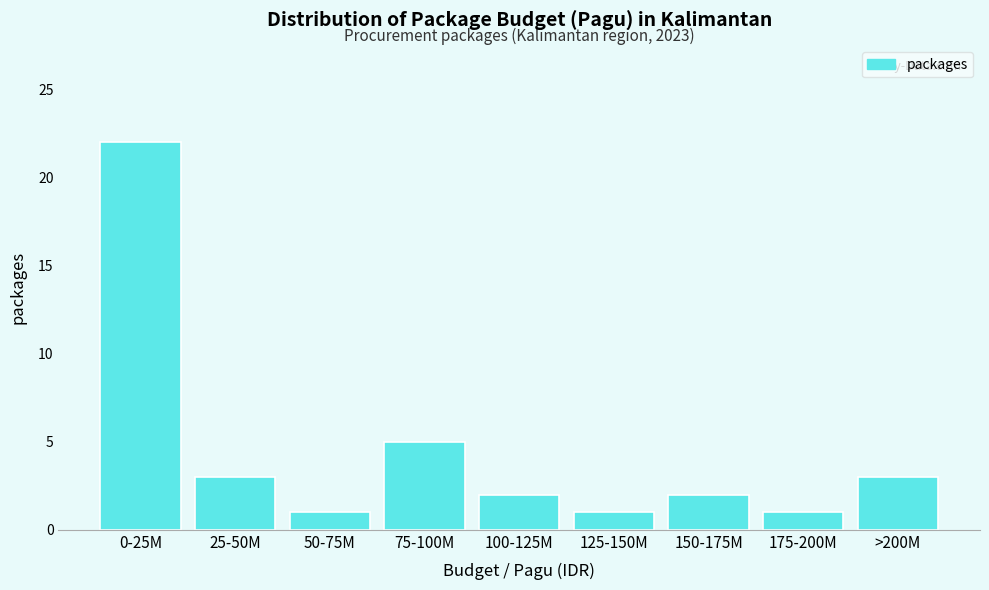

Reading left to right, what are all the values shown in this chart?

0-25M=22	25-50M=3	50-75M=1	75-100M=5	100-125M=2	125-150M=1	150-175M=2	175-200M=1	>200M=3